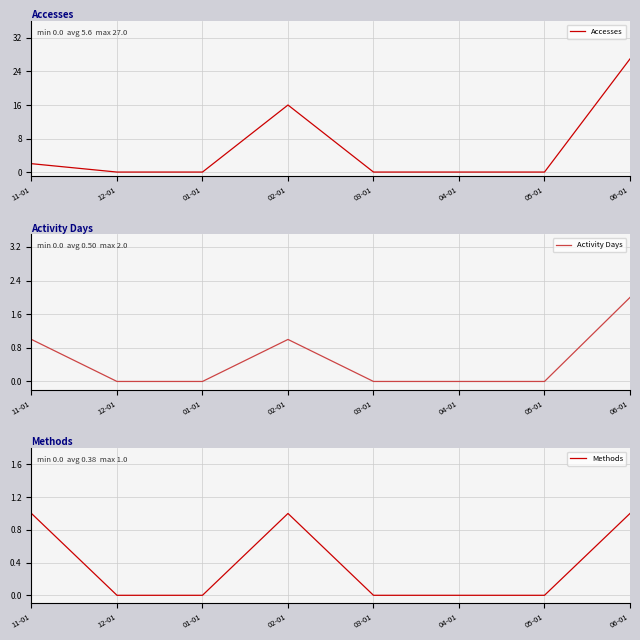

Reading left to right, transcribe all the data shown in this chart.

Accesses: 2	0	0	16	0	0	0	27
Activity Days: 1	0	0	1	0	0	0	2
Methods: 1	0	0	1	0	0	0	1